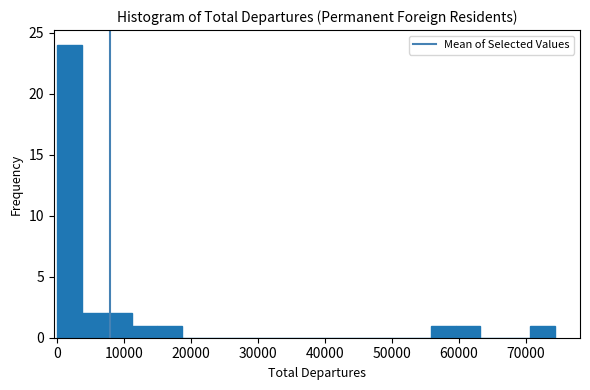

Around what value on the x-axis is the tallest bar? Give the approximate position of its centre, as read against the axis.

2000